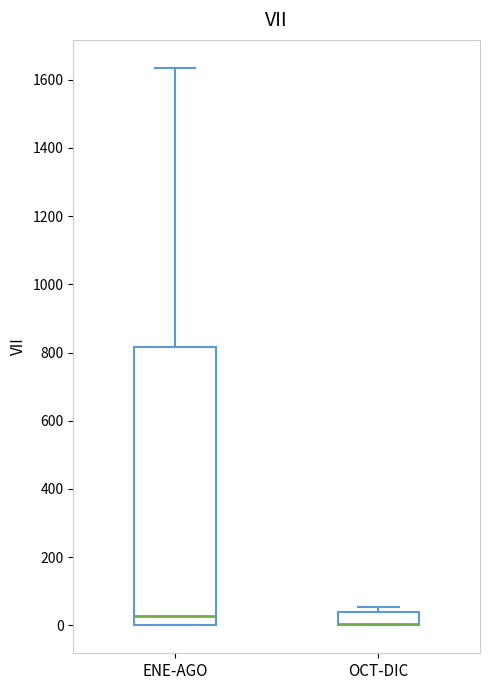

Comparing the boxes themselves (not the whiskers), which one is the tallest?

ENE-AGO